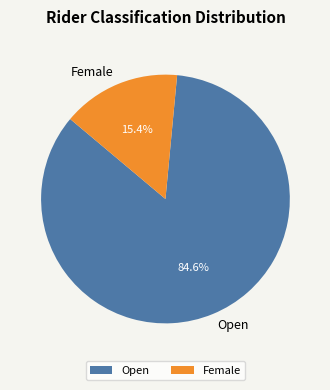

To the nearest percent, what is the combined percentage of Female and Open?

100%